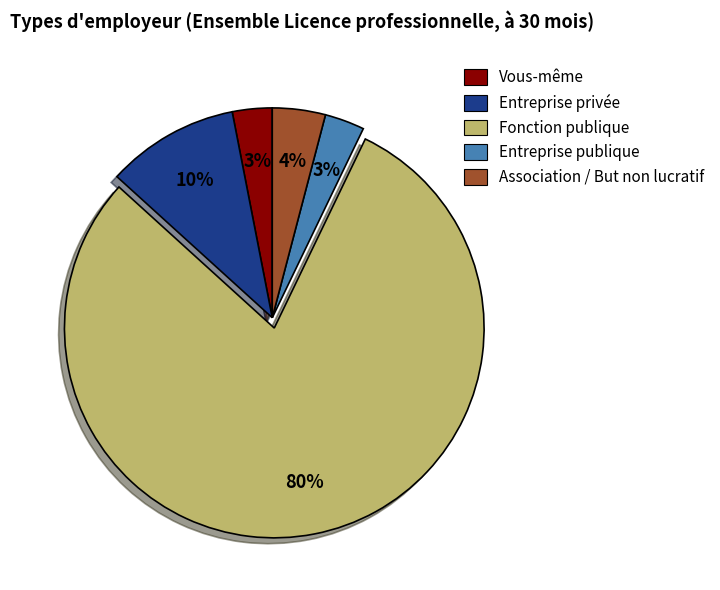

To the nearest percent, what percentage of the pie is Entreprise publique?

3%